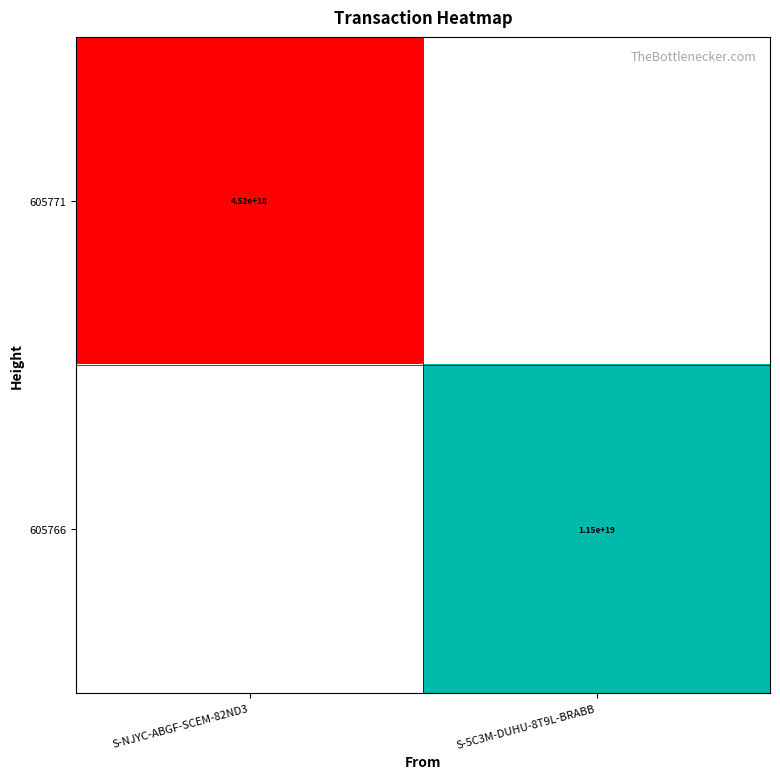

The value of 605771 at S-NJYC-ABGF-SCEM-82ND3 is 4520000000000000000. True or false?

True